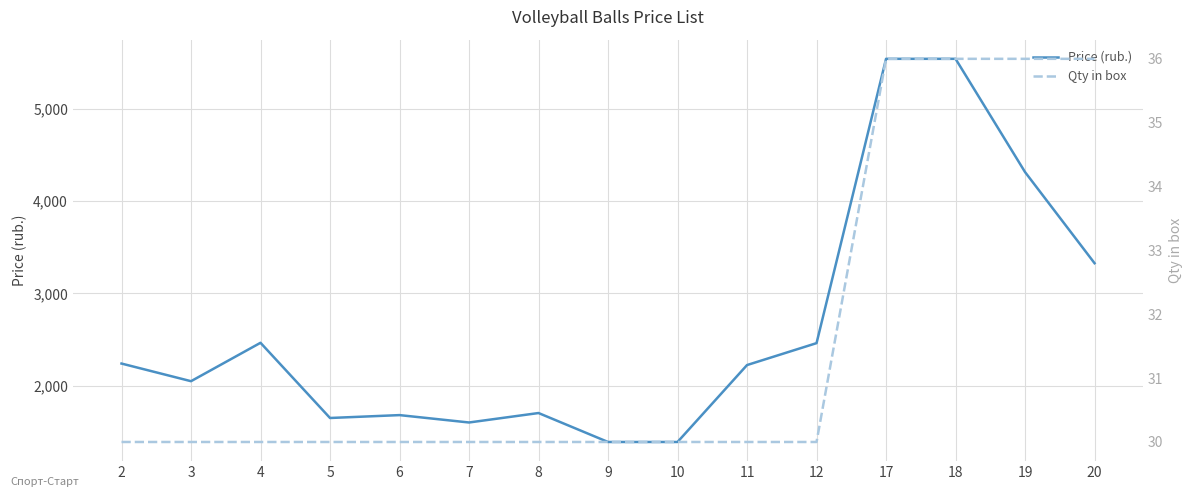

True or false: Price (rub.) has more than 0 points higher than both neighbors.

True